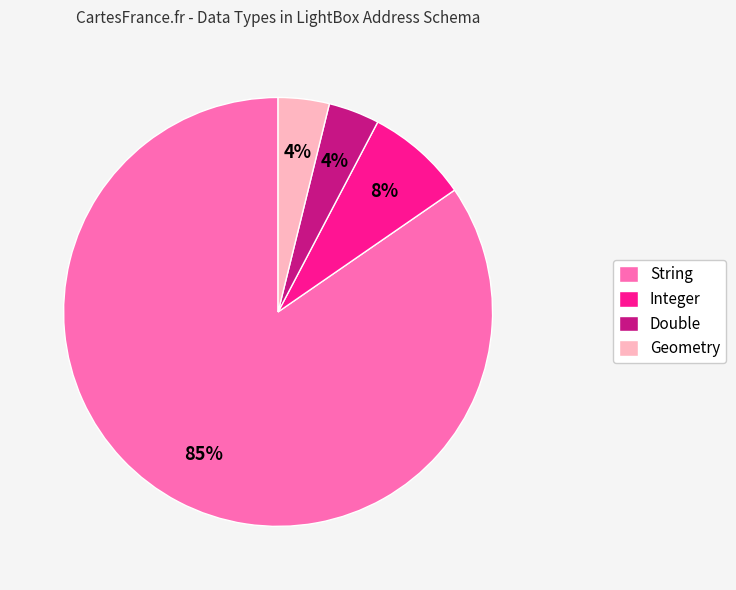

Is there a majority slice in this chart?

Yes